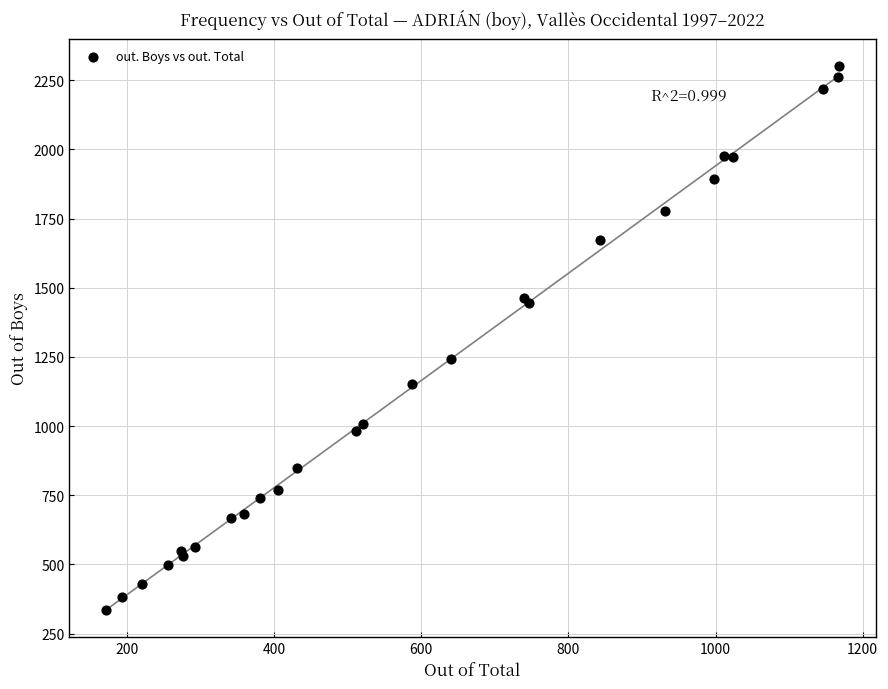

What Y value in the scatter plot is closest to 1319?

1241